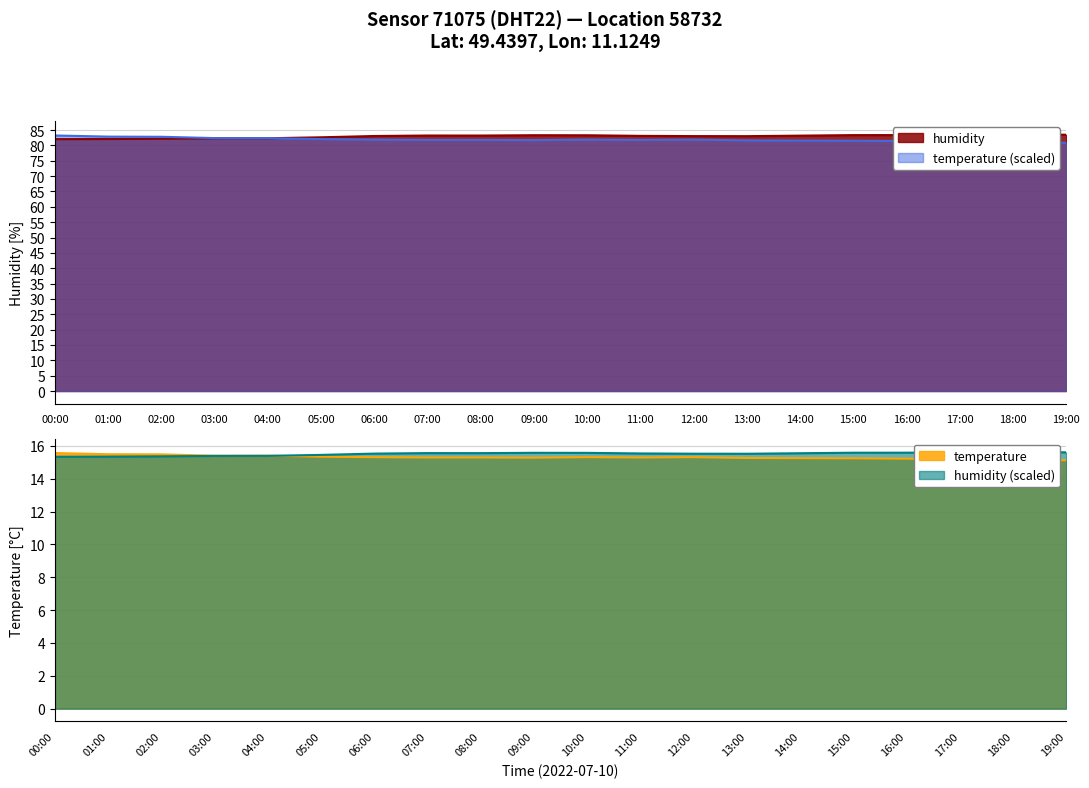

What is the difference between the temperature values at 13:00 and 10:00?

0.3